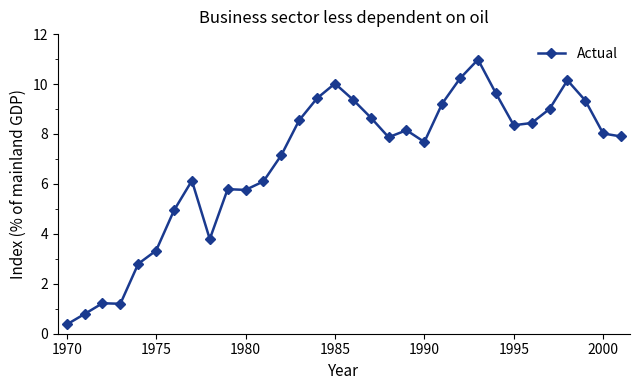

What is the average value?

6.9